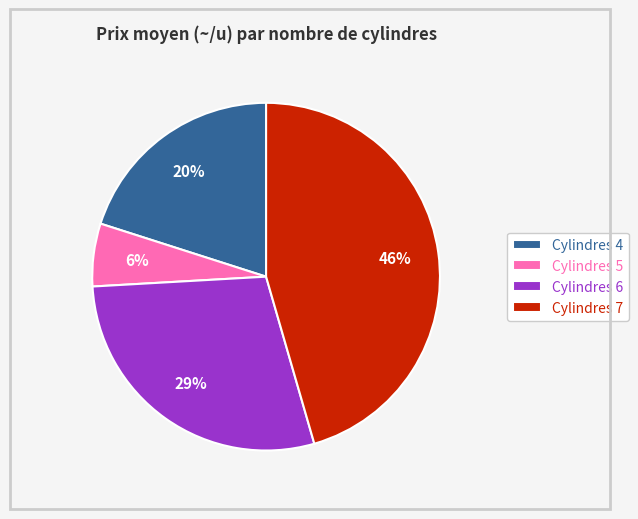

What percentage is the Cylindres 7 slice, to the nearest percent?

46%